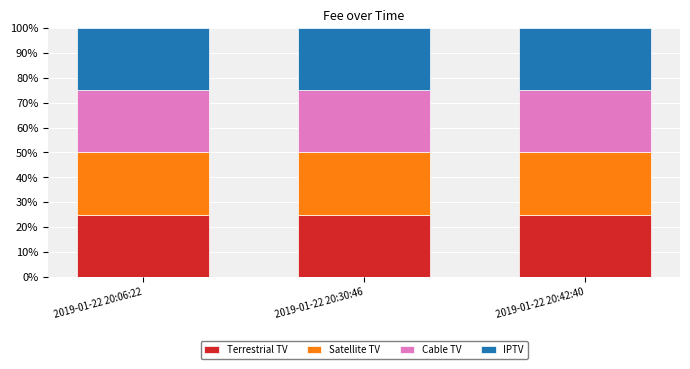

Rank the series by their maximum value, from lowest to highest.

Terrestrial TV, Satellite TV, Cable TV, IPTV